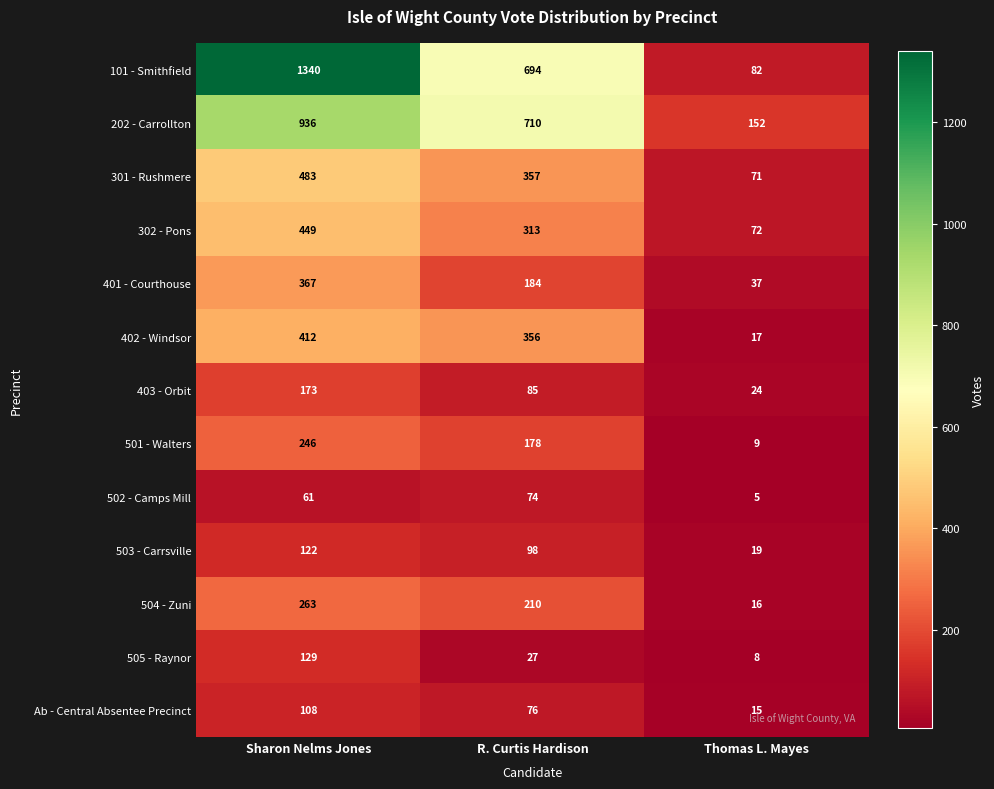

What is the sum of all 501 - Walters values?

433